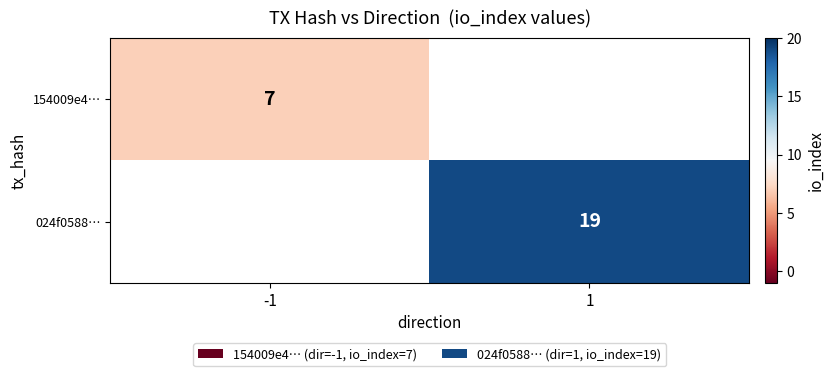

Count the number of categories in the chart.

2